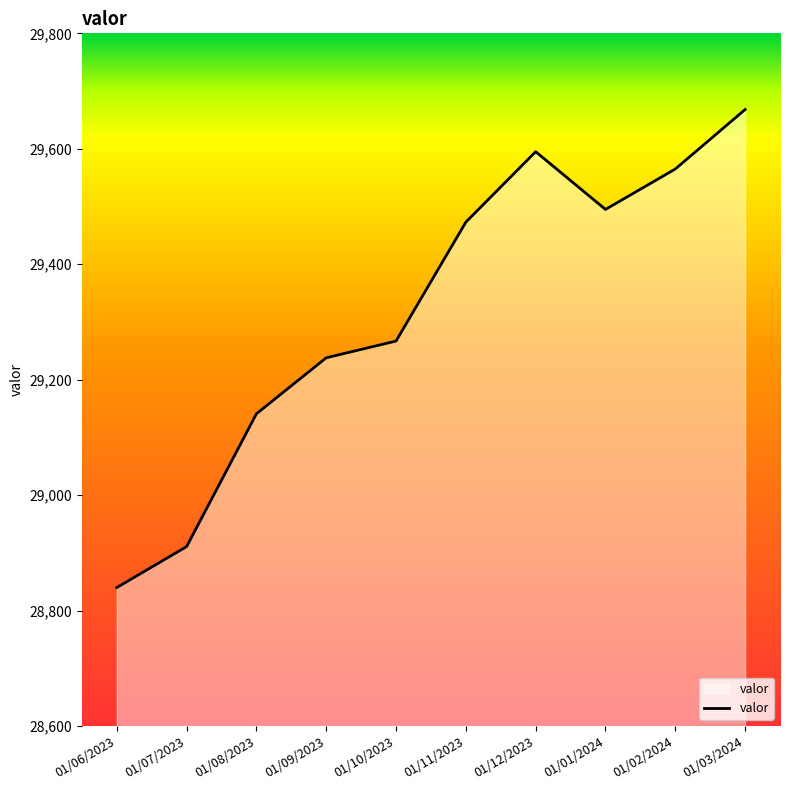

Which label corresponds to the largest value in the chart?

01/03/2024